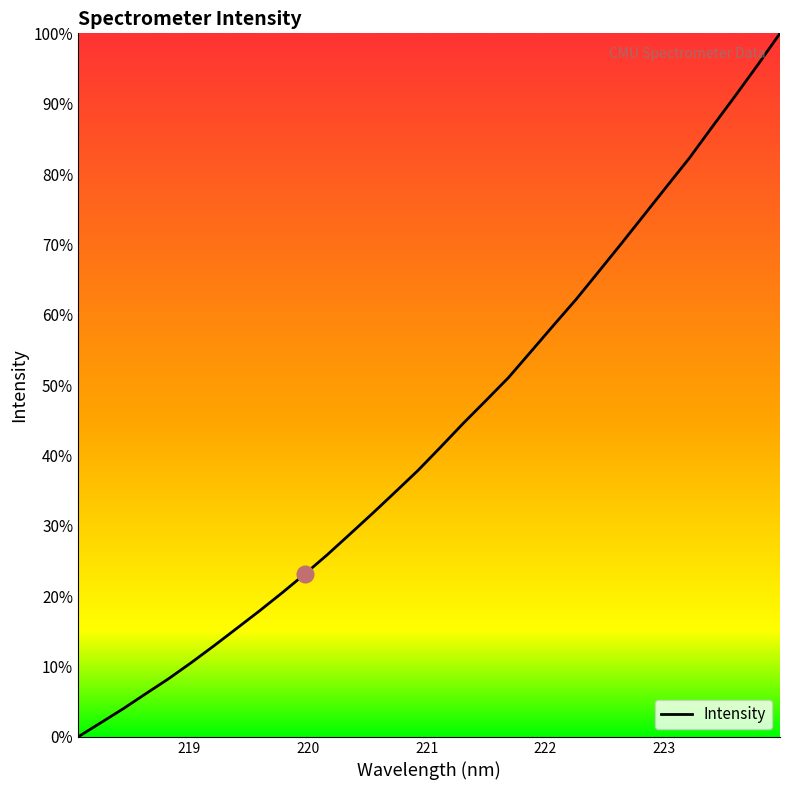

Is this an area chart (filled region under the line)?

No